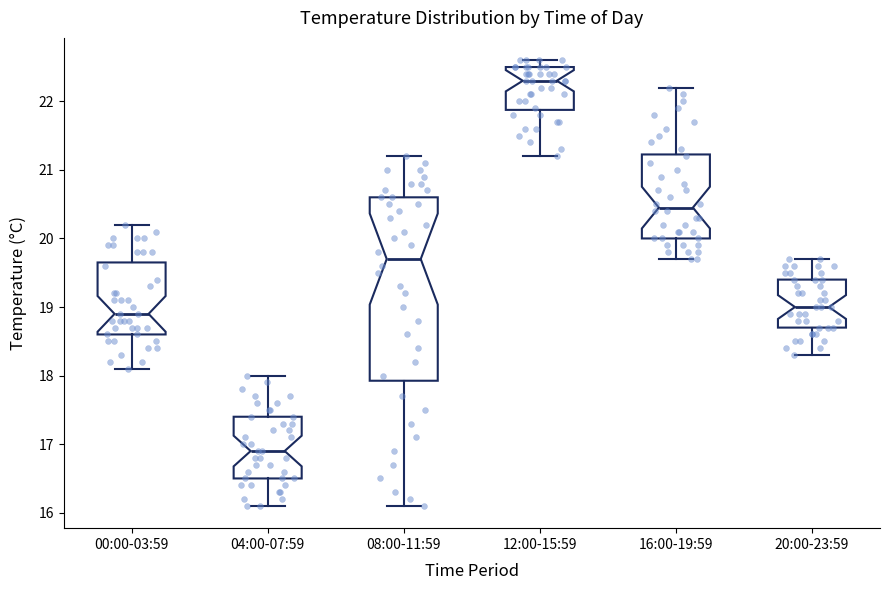

Reading left to right, read every box against the y-axis: the position of its median line, the range the box covers, and the ends of its whiskers. The values are not printed on the chart, so give them approximately, as read against the axis.

00:00-03:59: median 18.9, box 18.6 to 19.7, whiskers 18.1 to 20.2
04:00-07:59: median 16.9, box 16.5 to 17.4, whiskers 16.1 to 18.0
08:00-11:59: median 19.7, box 17.9 to 20.6, whiskers 16.1 to 21.2
12:00-15:59: median 22.3, box 21.9 to 22.5, whiskers 21.2 to 22.6
16:00-19:59: median 20.5, box 20.0 to 21.2, whiskers 19.7 to 22.2
20:00-23:59: median 19.0, box 18.7 to 19.4, whiskers 18.3 to 19.7